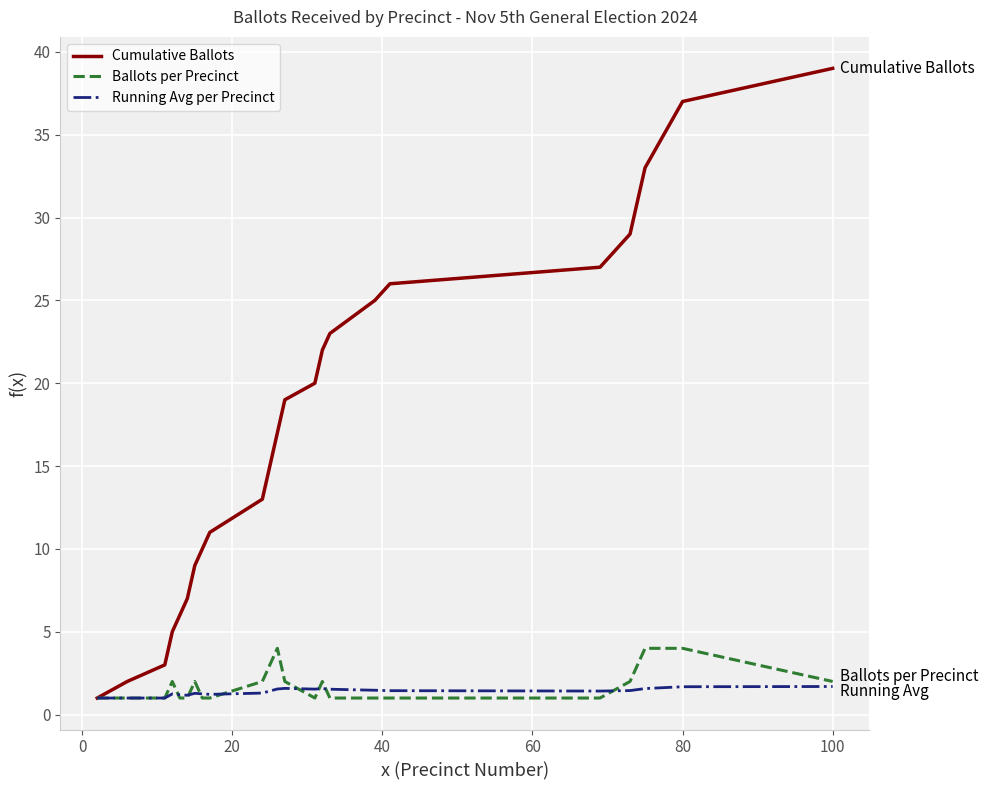

What is the minimum value for Cumulative Ballots?

1.0